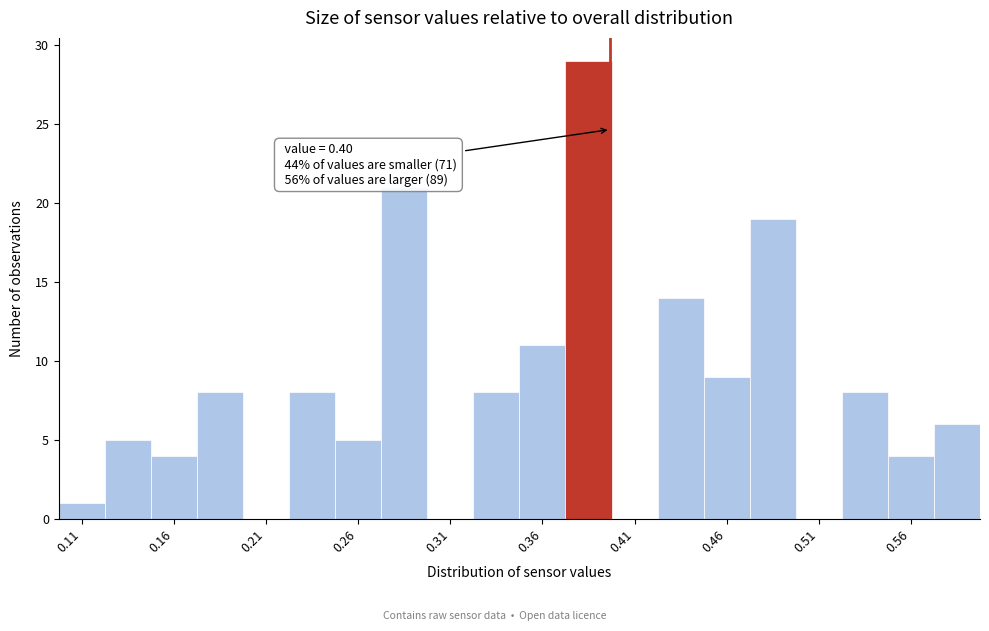

Read against the x-axis, roughly where is the centre of the tallest bar?

0.39